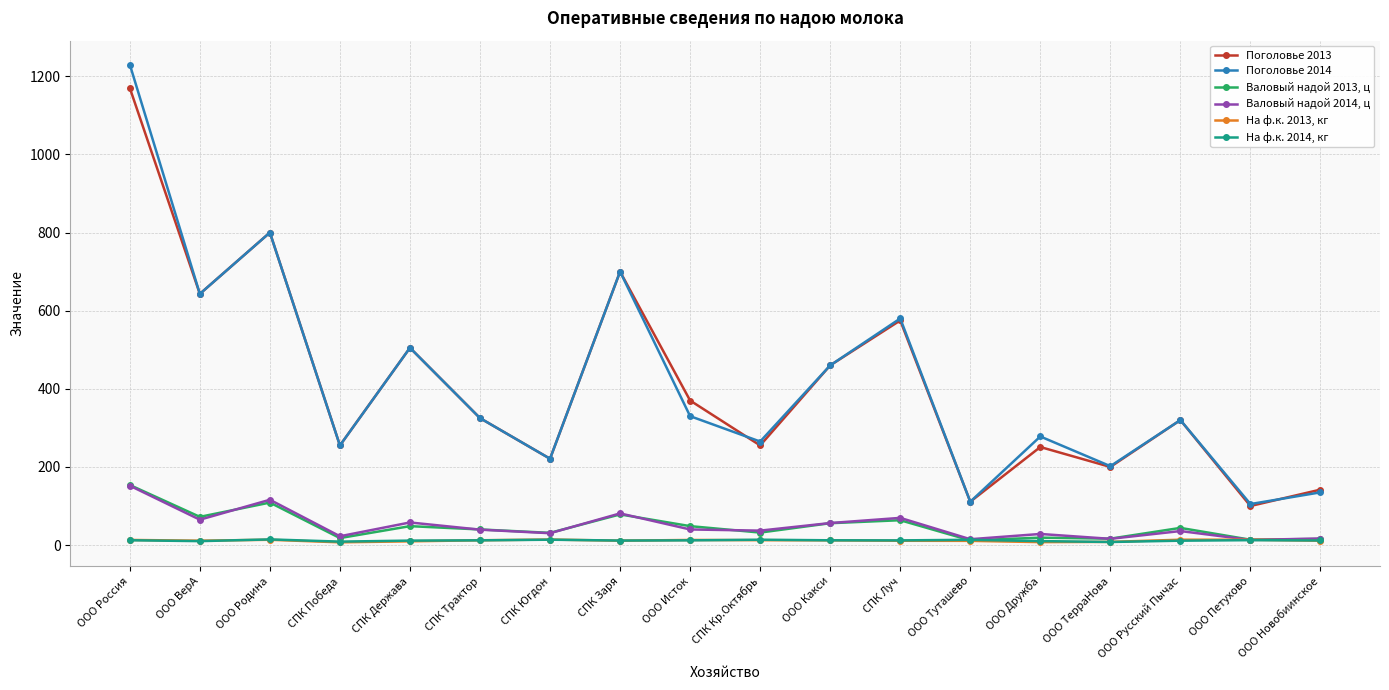

At how many categories does at least one series exceed 586?

4